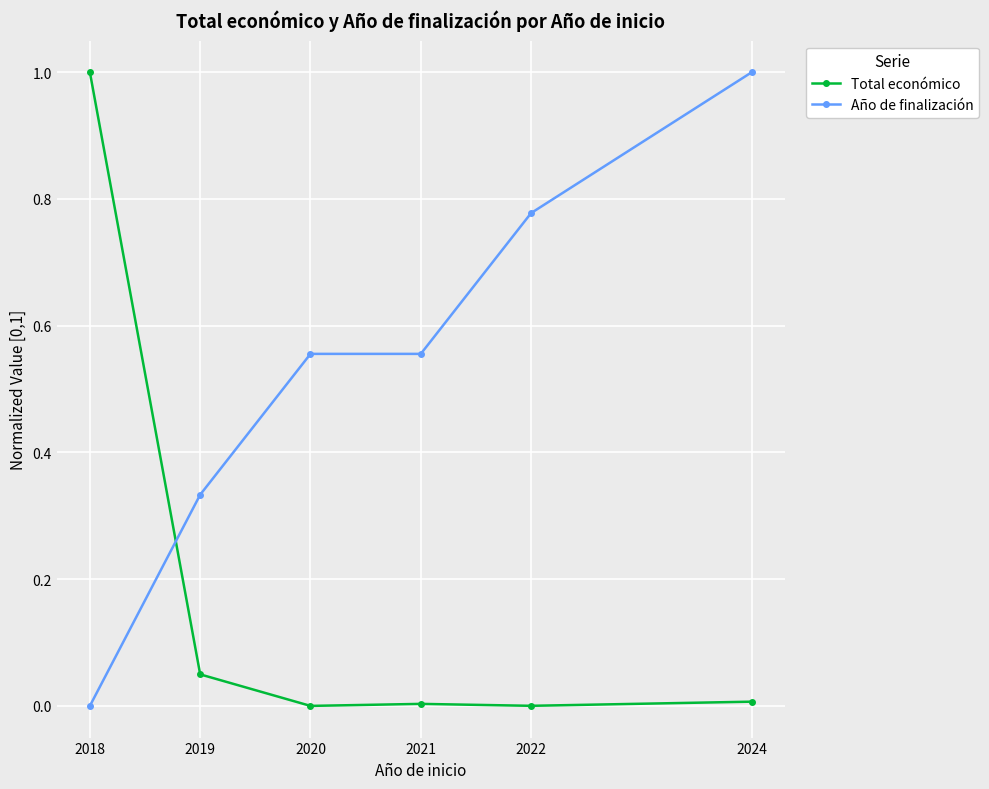

Rank the series at 2020 from lowest to highest value.

Total económico, Año de finalización